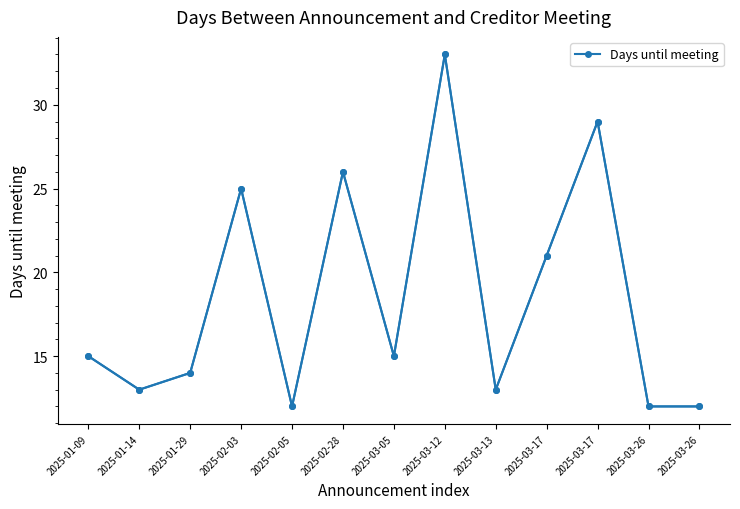

Where is the first local maximum?

2025-02-03